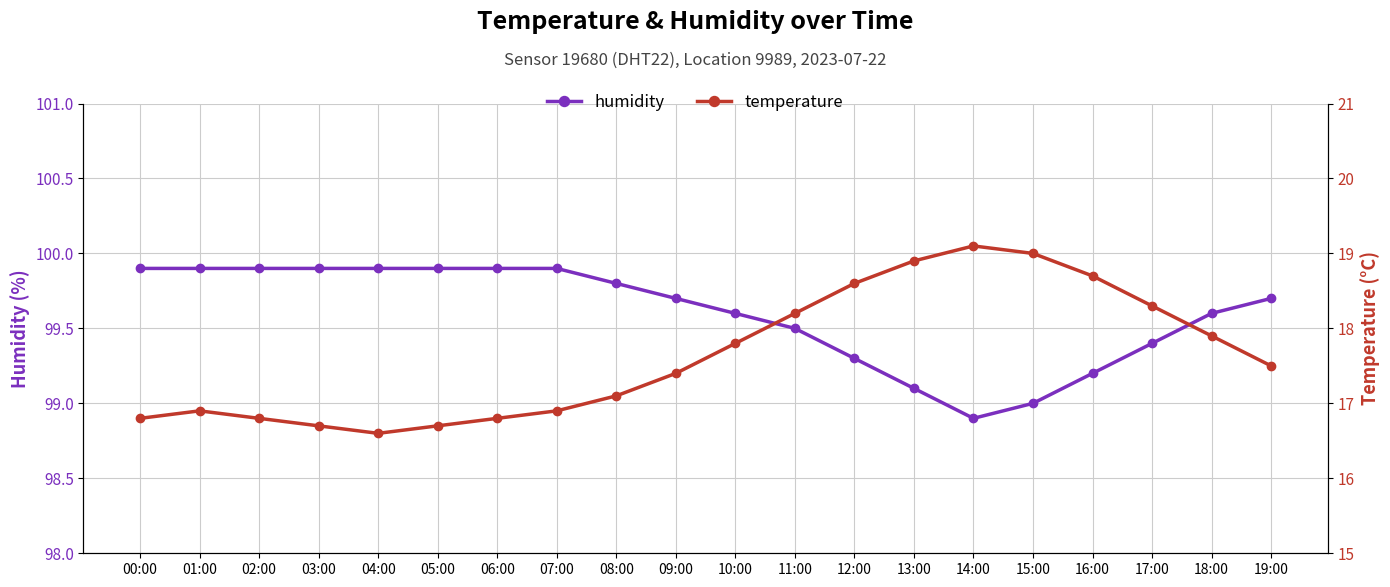

Reading left to right, what are all the values shown in this chart?

humidity: 00:00=99.9	01:00=99.9	02:00=99.9	03:00=99.9	04:00=99.9	05:00=99.9	06:00=99.9	07:00=99.9	08:00=99.8	09:00=99.7	10:00=99.6	11:00=99.5	12:00=99.3	13:00=99.1	14:00=98.9	15:00=99.0	16:00=99.2	17:00=99.4	18:00=99.6	19:00=99.7
temperature: 00:00=16.8	01:00=16.9	02:00=16.8	03:00=16.7	04:00=16.6	05:00=16.7	06:00=16.8	07:00=16.9	08:00=17.1	09:00=17.4	10:00=17.8	11:00=18.2	12:00=18.6	13:00=18.9	14:00=19.1	15:00=19.0	16:00=18.7	17:00=18.3	18:00=17.9	19:00=17.5